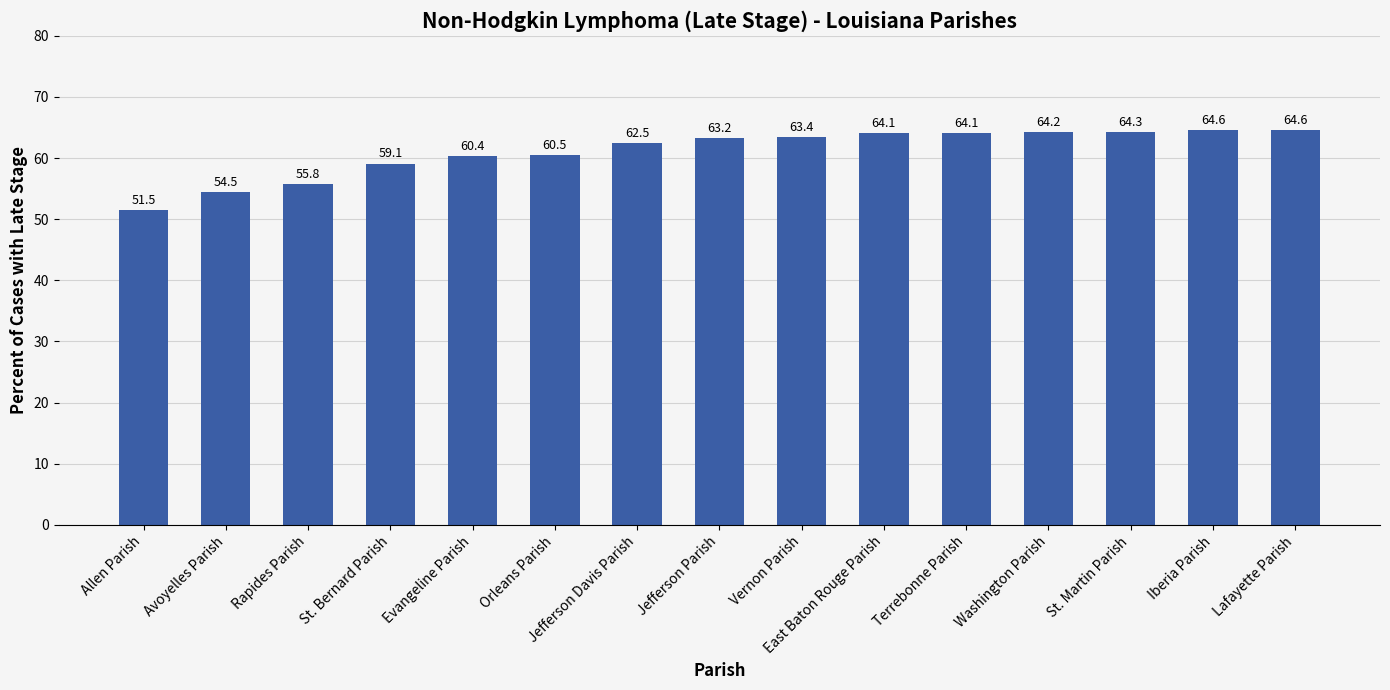

The chart shows a value of 14.7 at Lafayette Parish. True or false?

False